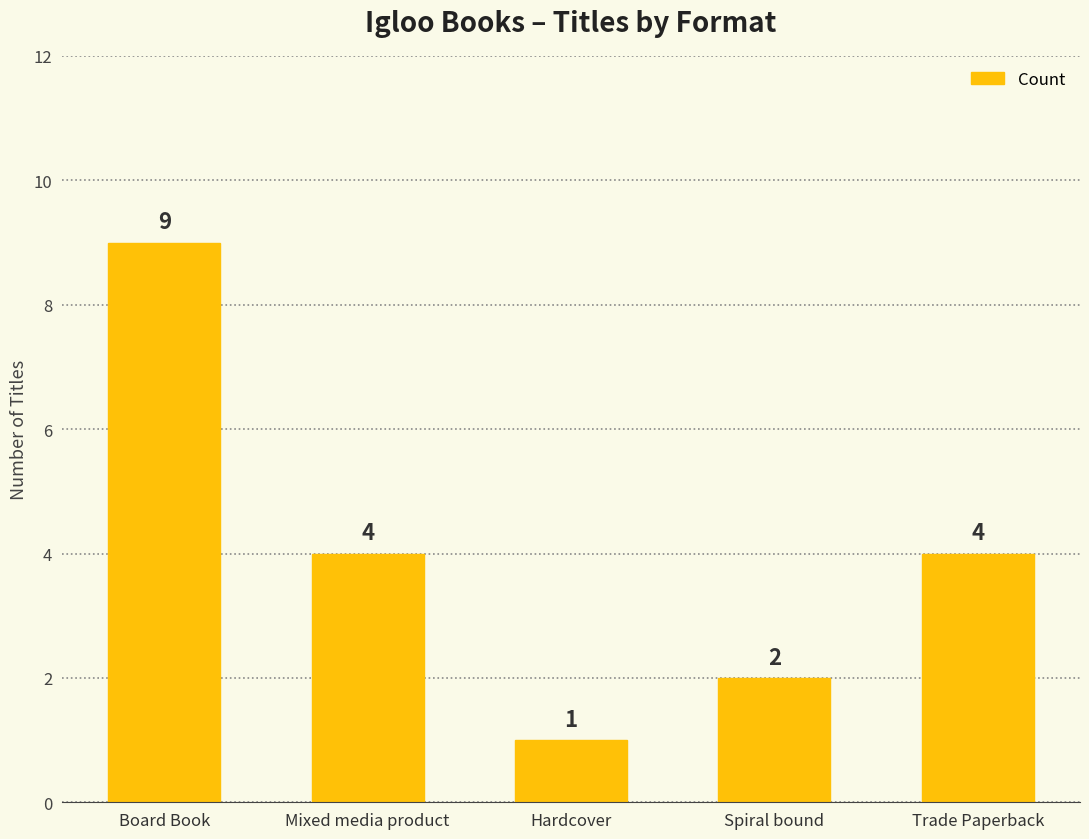

Between Mixed media product and Spiral bound, which is larger?

Mixed media product